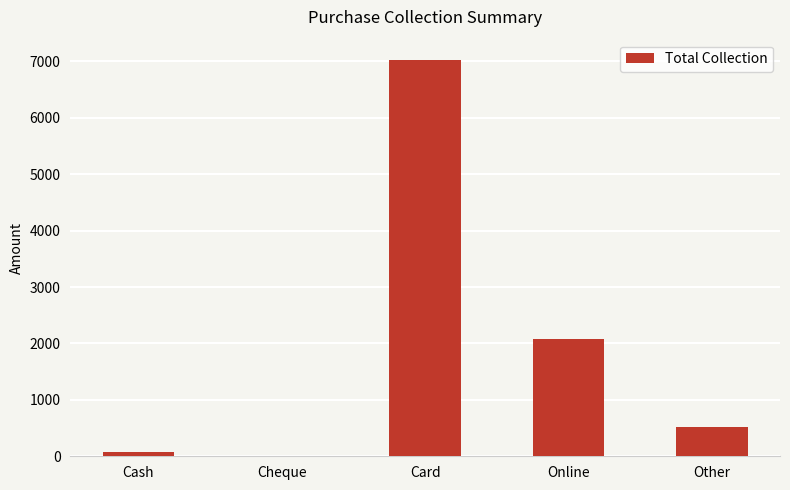

What is the change in value from Online to Other?

-1559